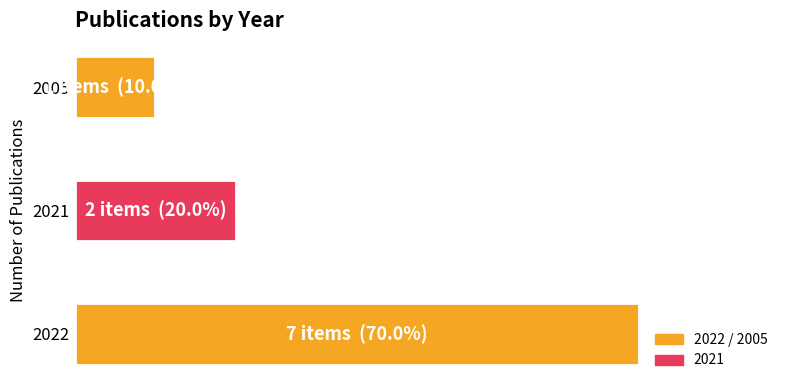

Does the chart contain stacked bars?

No